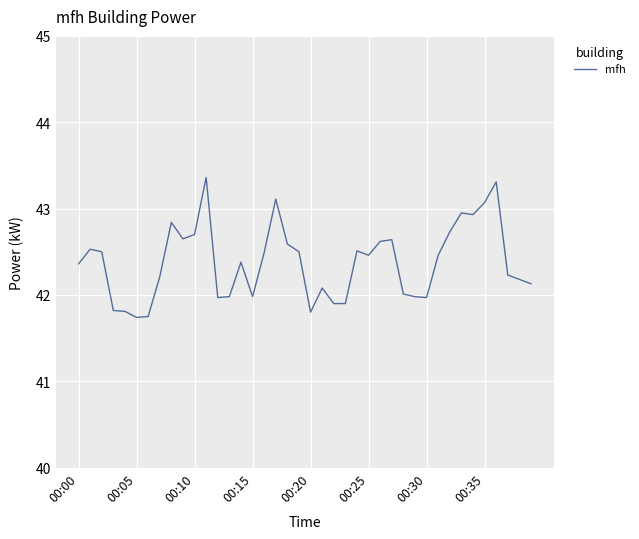

What is the maximum value shown in the chart?

43.4